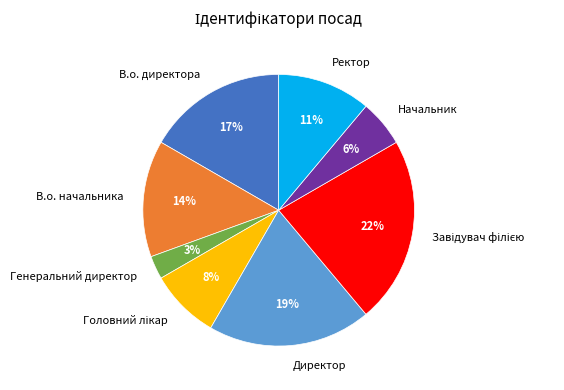

What percentage is the Генеральний директор slice, to the nearest percent?

3%